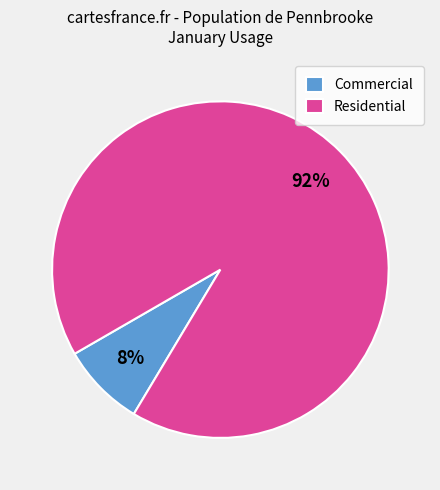

To the nearest percent, what is the combined percentage of Commercial and Residential?

100%